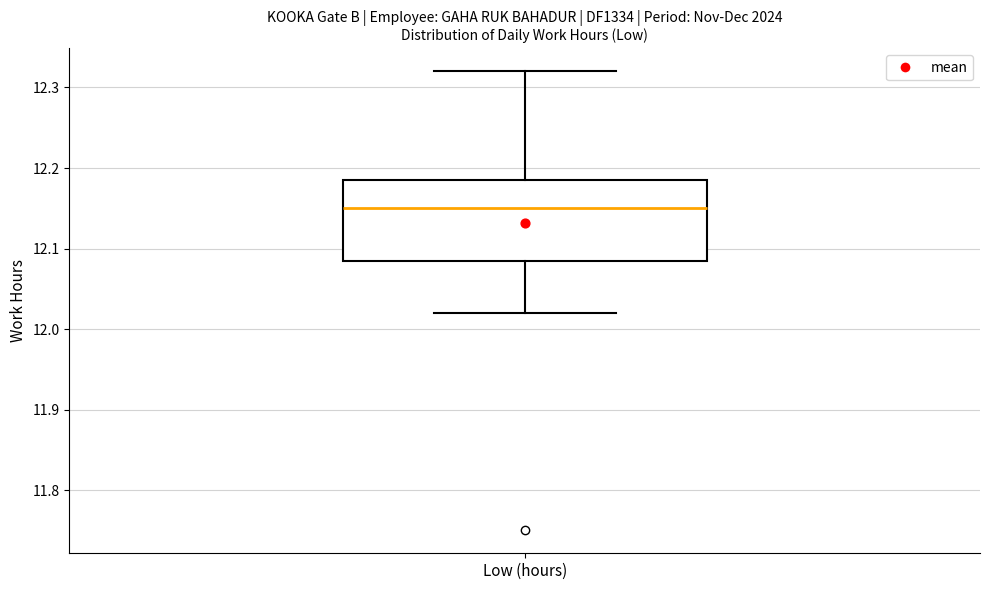

Where does the upper whisker of the box for Low (hours) end on the y-axis? The values are not printed on the chart, so give them approximately, as read against the axis.

12.32